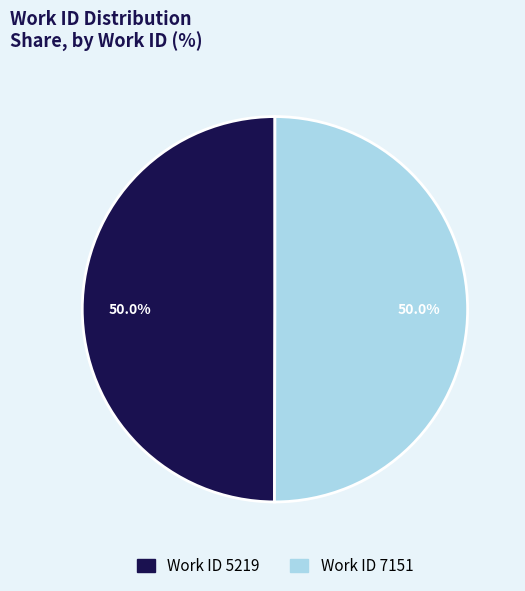

Count the number of slices in the pie.

2